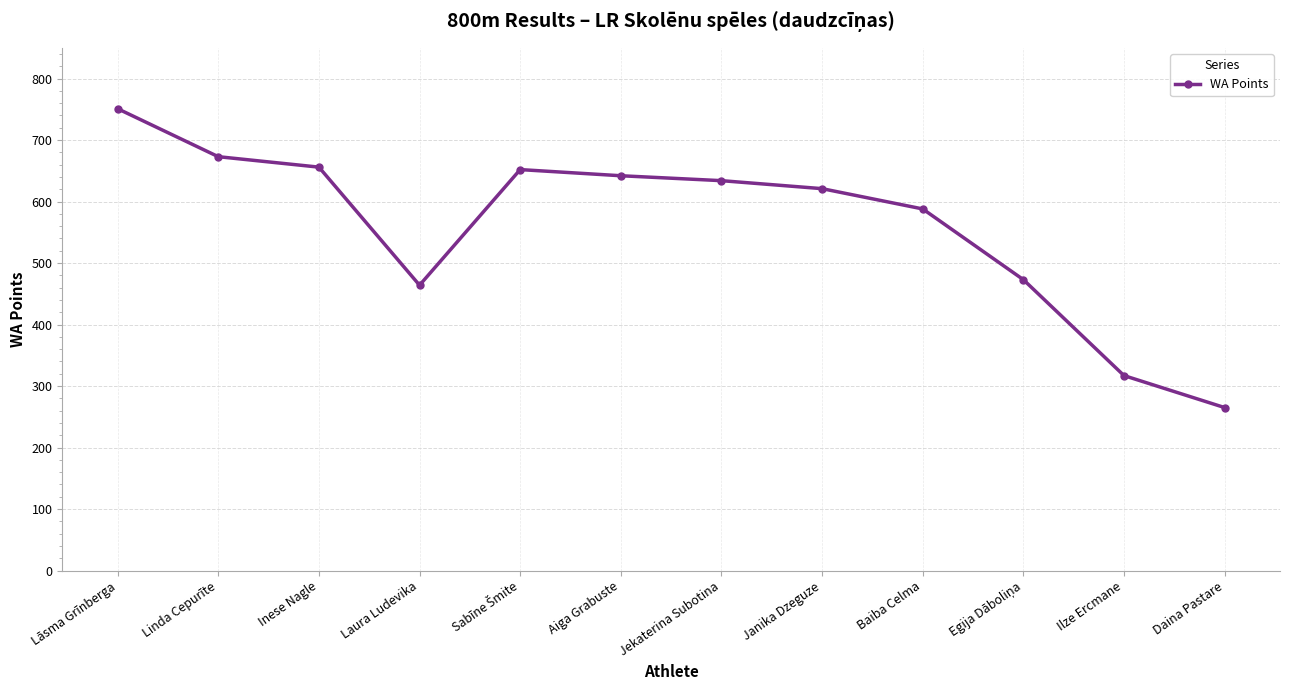

True or false: the data has more than 2 interior local peaks.

False